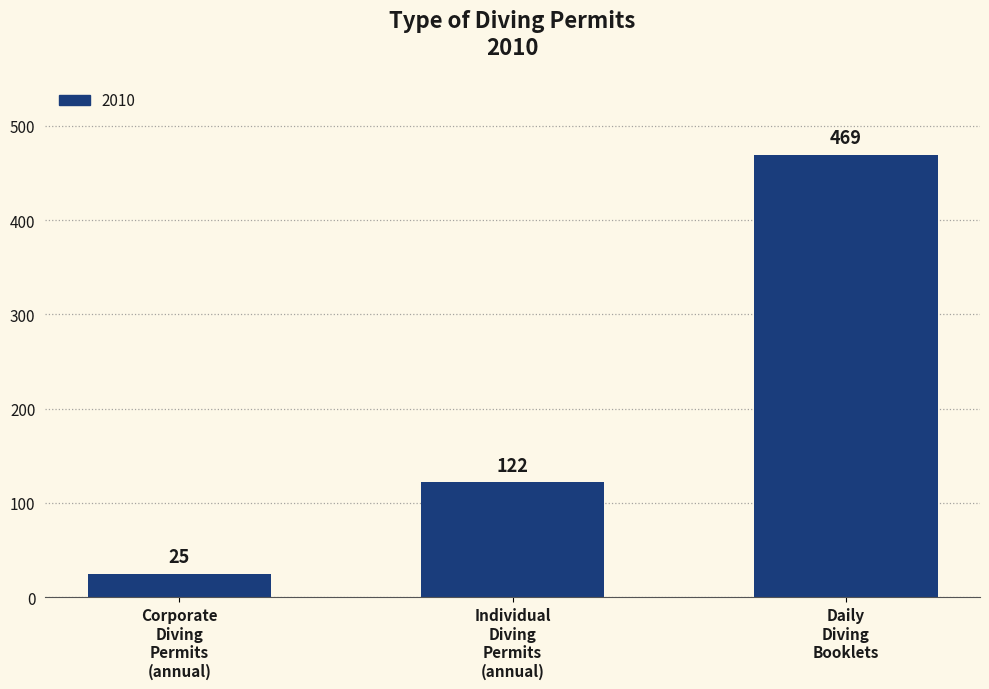

Which label corresponds to the smallest value in the chart?

Corporate
Diving
Permits
(annual)